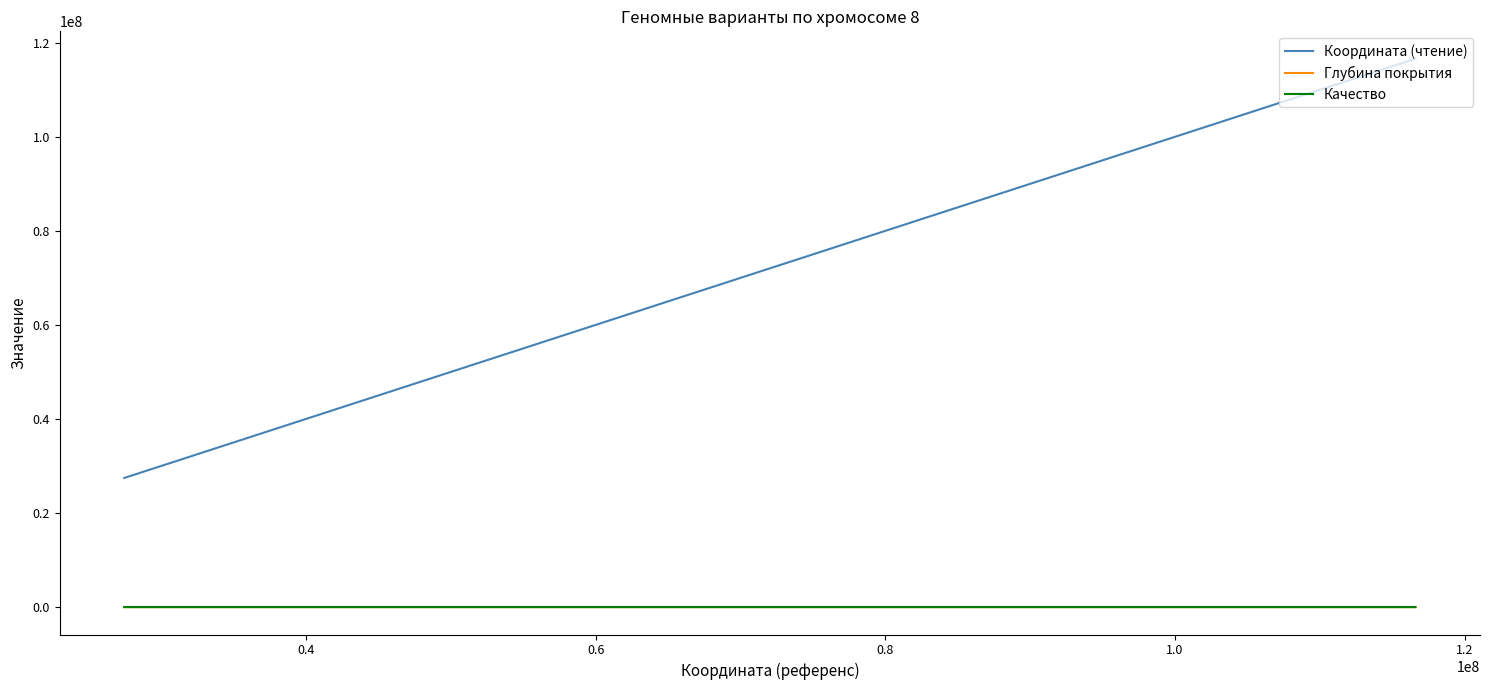

True or false: Качество and Координата (чтение) cross at least once.

False